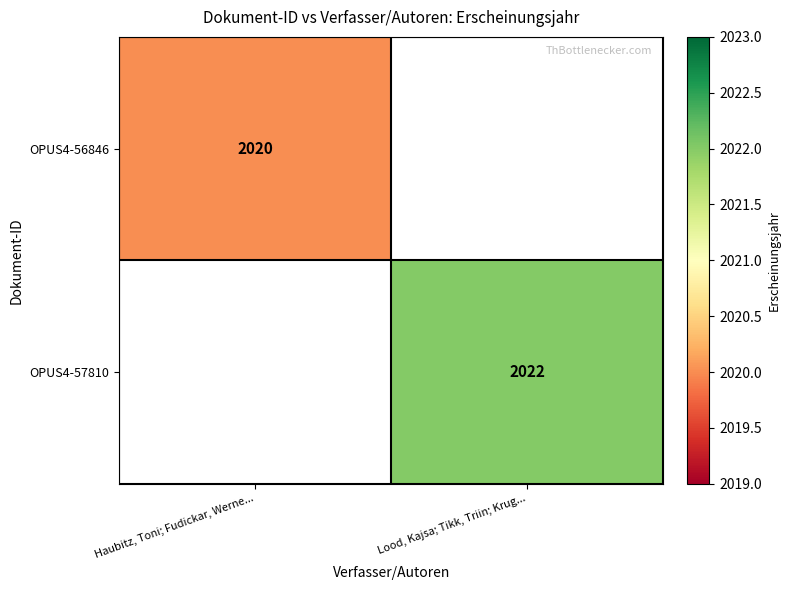

Is it true that OPUS4-56846 equals 565 at Haubitz, Toni; Fudickar, Werne...?

False